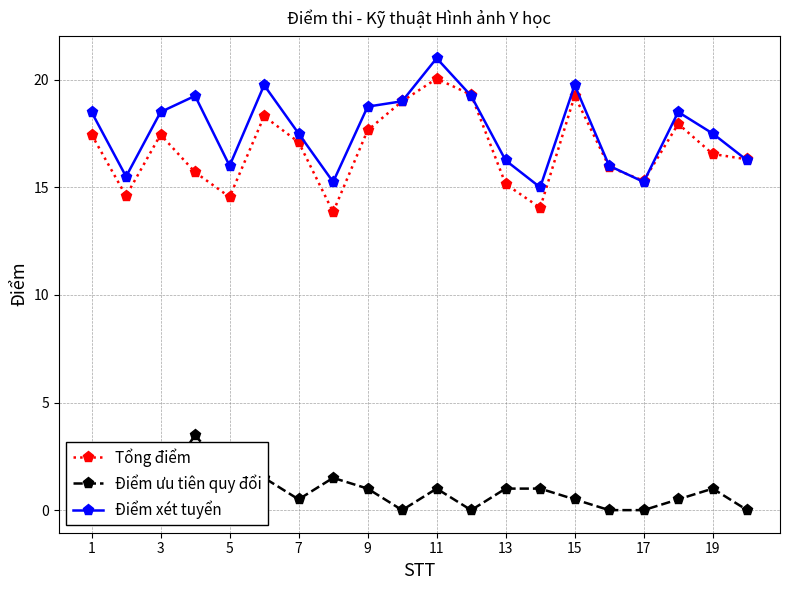

List the series in order of their peak value, lowest first.

Điểm ưu tiên quy đổi, Tổng điểm, Điểm xét tuyển